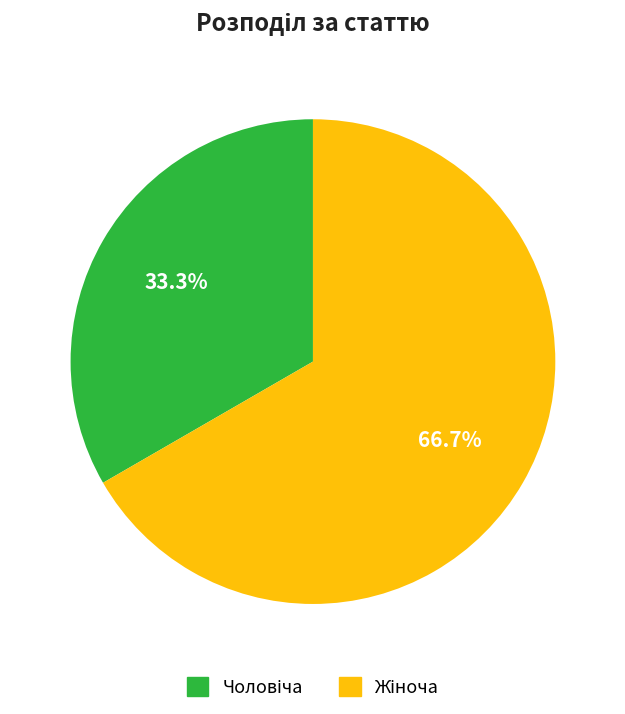

To the nearest percent, what is the difference between the largest and smallest slice percentages?

33%